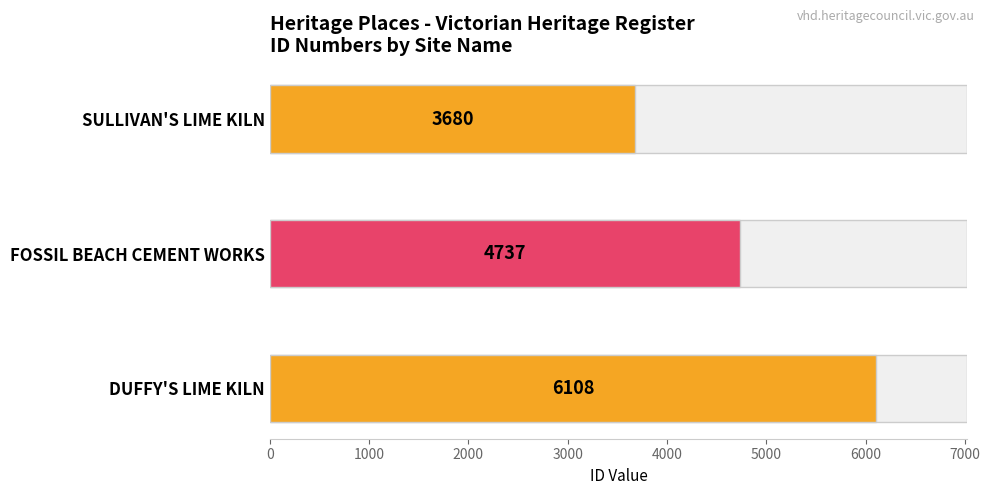

What is the difference between the maximum and second lowest values?

1371